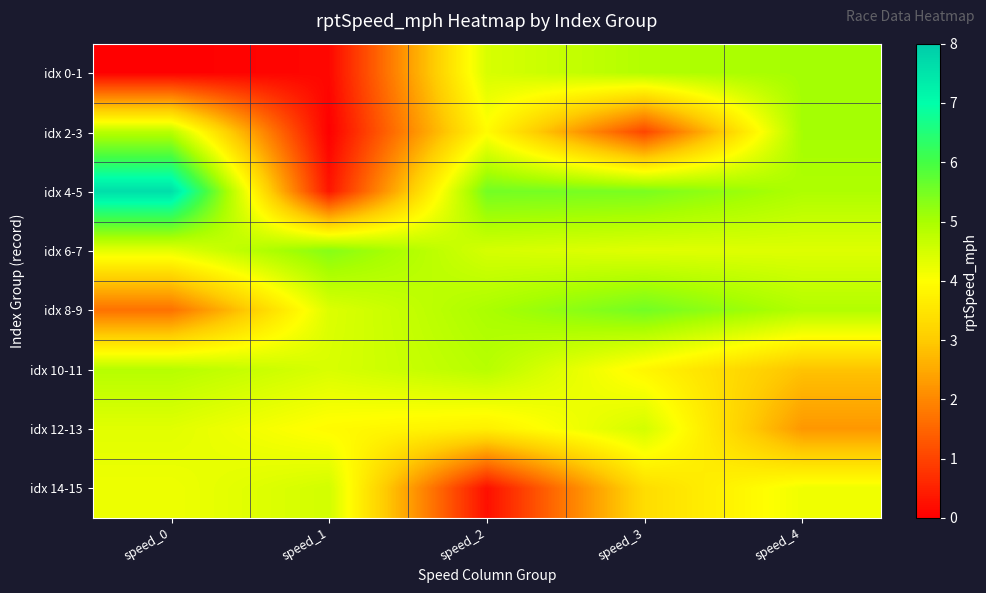

At which category does the chart reach its minimum across all series?

speed_0